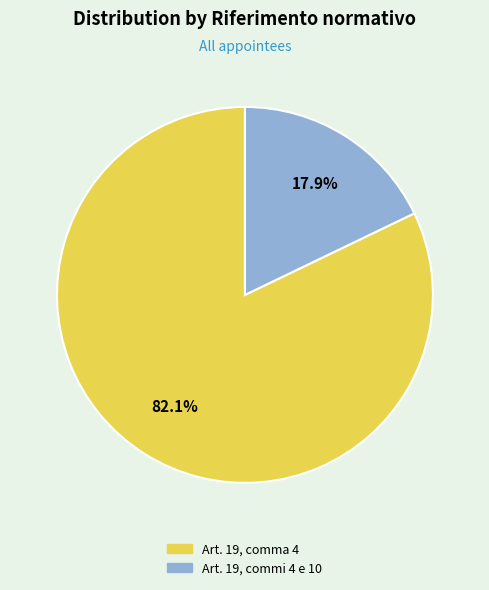

Count the number of slices in the pie.

2